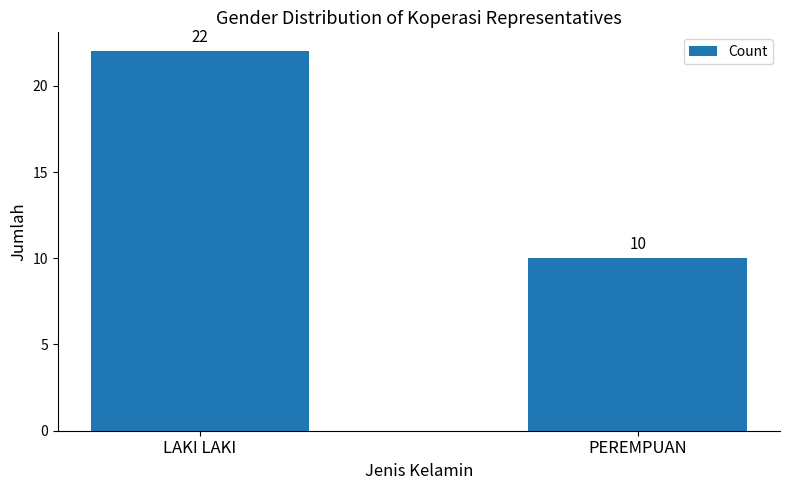

Reading left to right, list all the values displayed in this chart.

22	10